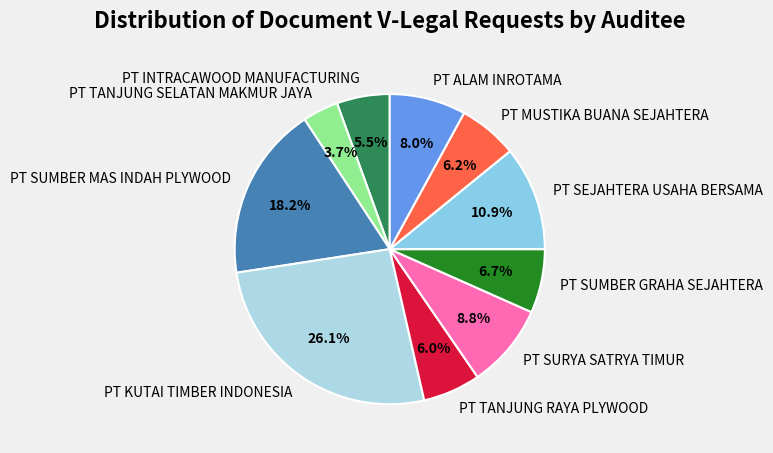

Does PT SUMBER GRAHA SEJAHTERA represent more than half of the total?

No